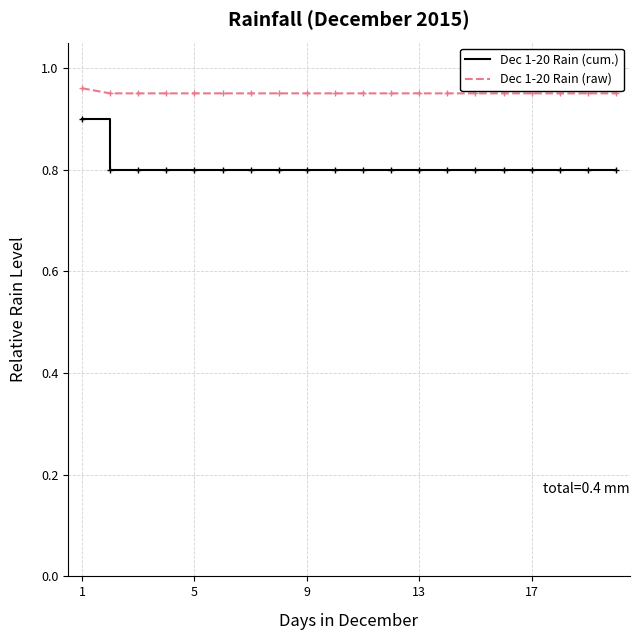

Is this an area chart (filled region under the line)?

No